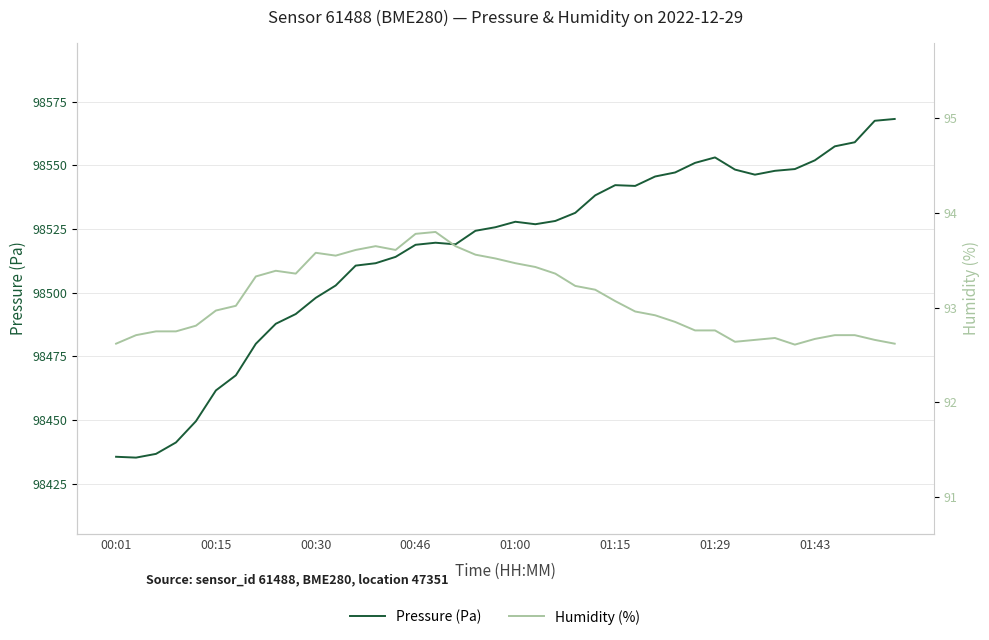

What is the minimum value shown in the chart?

92.6